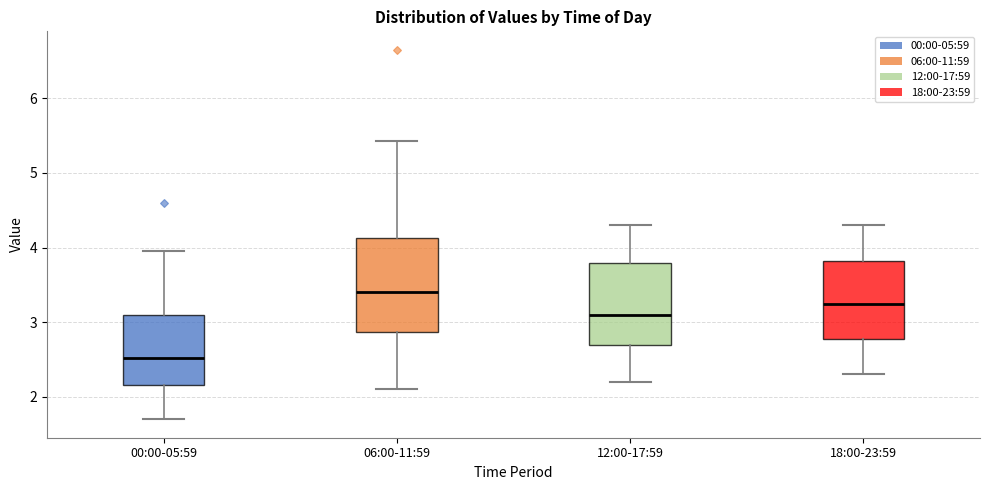

Reading left to right, read every box against the y-axis: the position of its median line, the range the box covers, and the ends of its whiskers. The values are not printed on the chart, so give them approximately, as read against the axis.

00:00-05:59: median 2.5, box 2.2 to 3.1, whiskers 1.7 to 4.0
06:00-11:59: median 3.4, box 2.9 to 4.1, whiskers 2.1 to 5.4
12:00-17:59: median 3.1, box 2.7 to 3.8, whiskers 2.2 to 4.3
18:00-23:59: median 3.3, box 2.8 to 3.8, whiskers 2.3 to 4.3